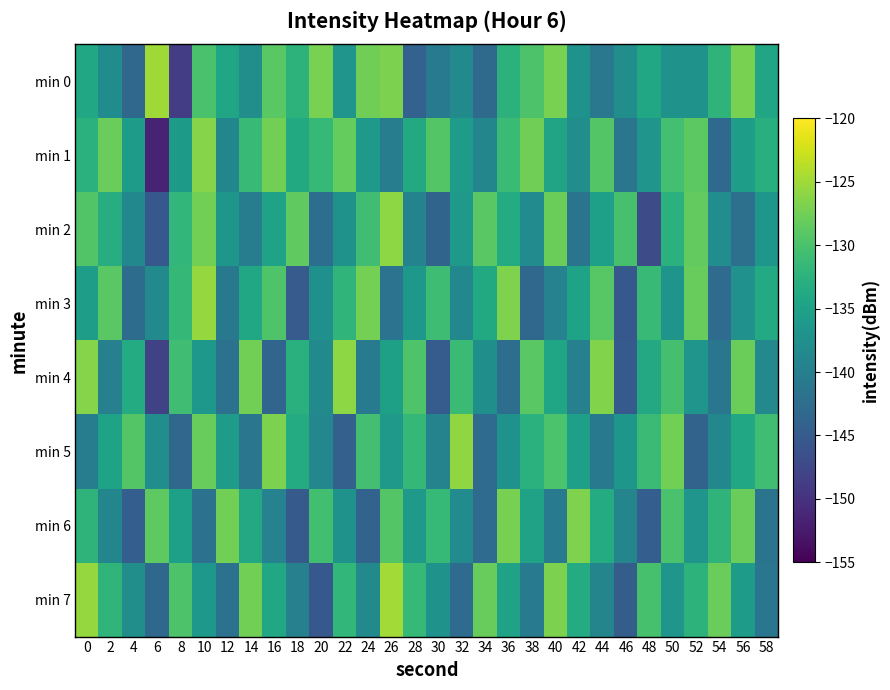

Which series has the largest range (max minus min)?

min 1